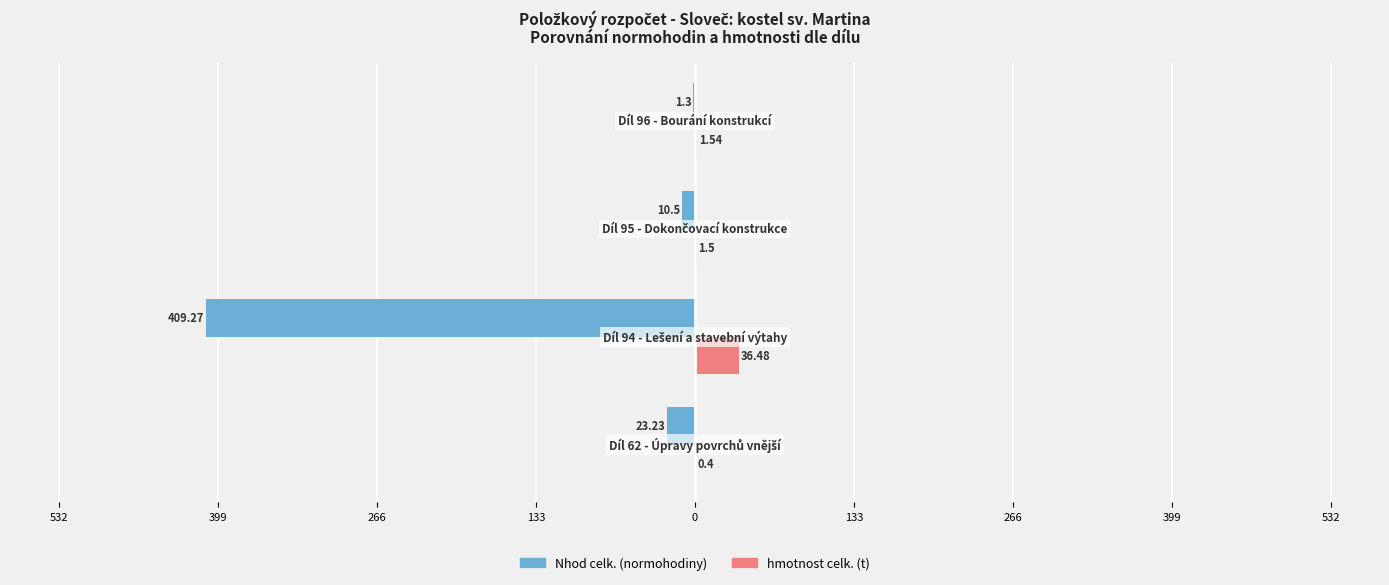

What is the sum of all hmotnost celk. (t) values?

39.9